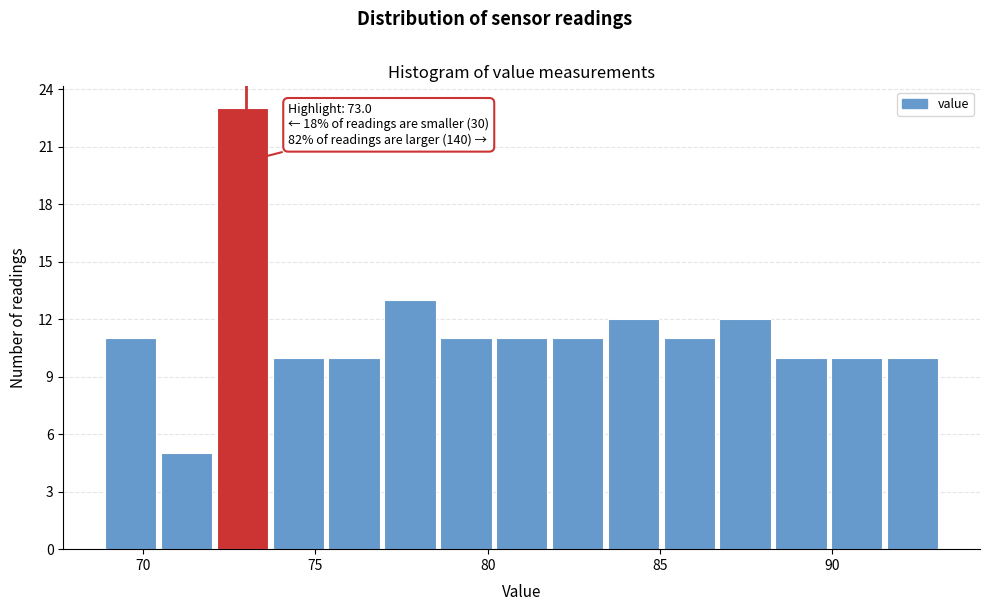

Read against the x-axis, roughly where is the centre of the tallest bar?

73.0